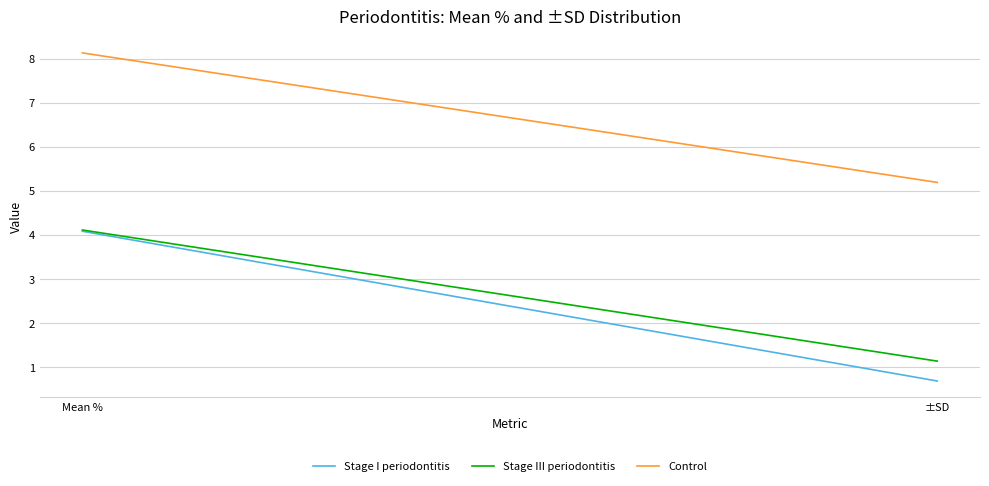

Rank the series by their maximum value, from highest to lowest.

Control, Stage III periodontitis, Stage I periodontitis